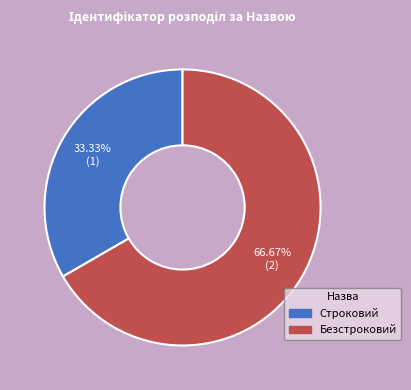

What is the smallest slice in the pie chart?

Строковий